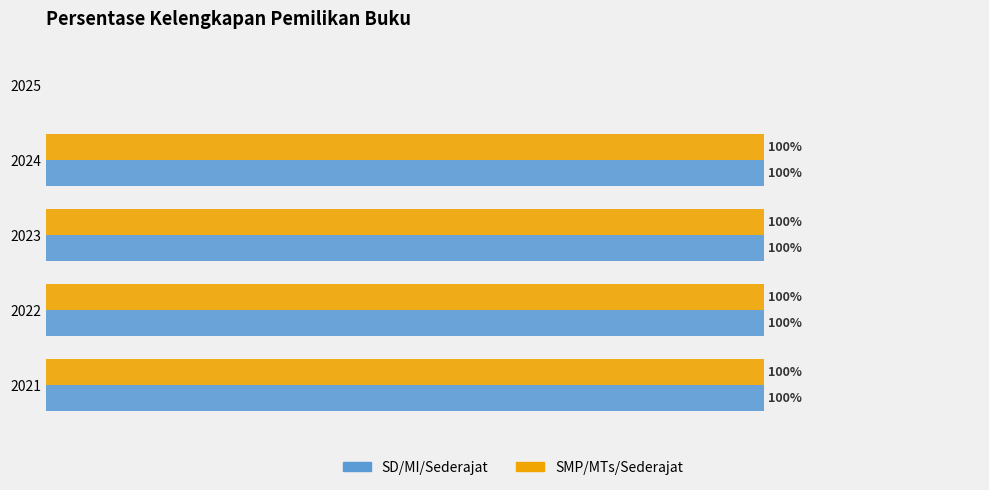

What are all the series names shown in the legend?

SD/MI/Sederajat, SMP/MTs/Sederajat